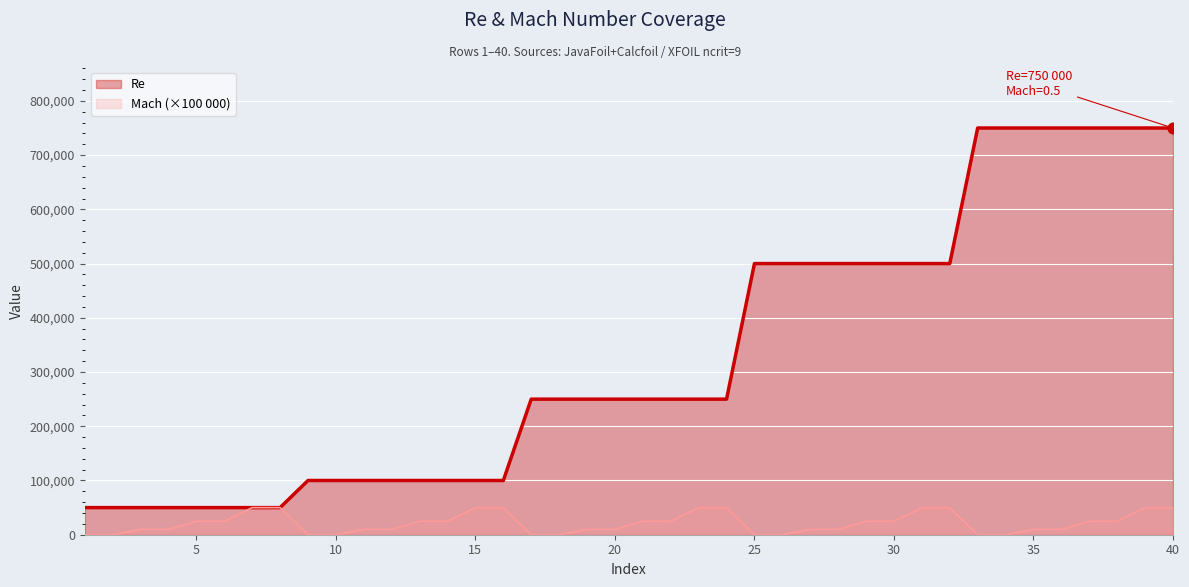

What is the total value across all series at 11?

110000